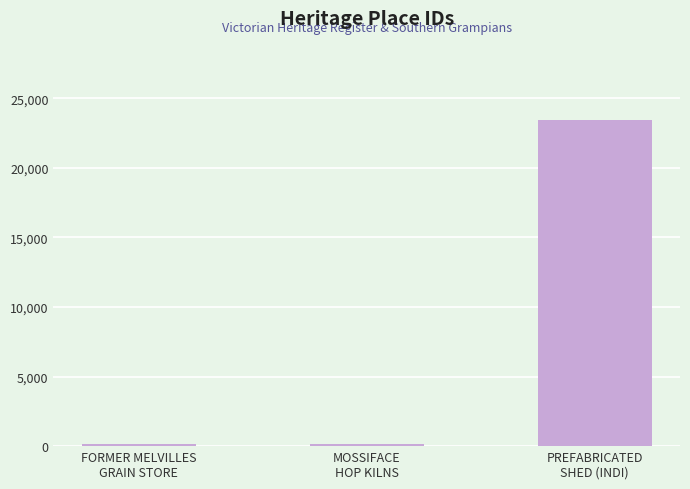

What is the value of the 1st bar from the left?

171